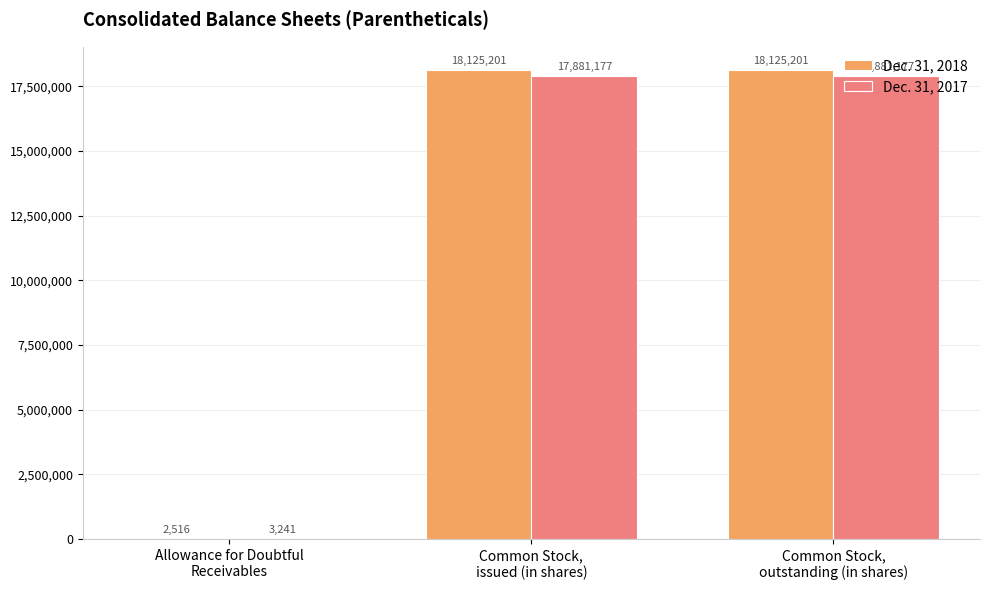

What is the maximum value for Dec. 31, 2018?

18125201